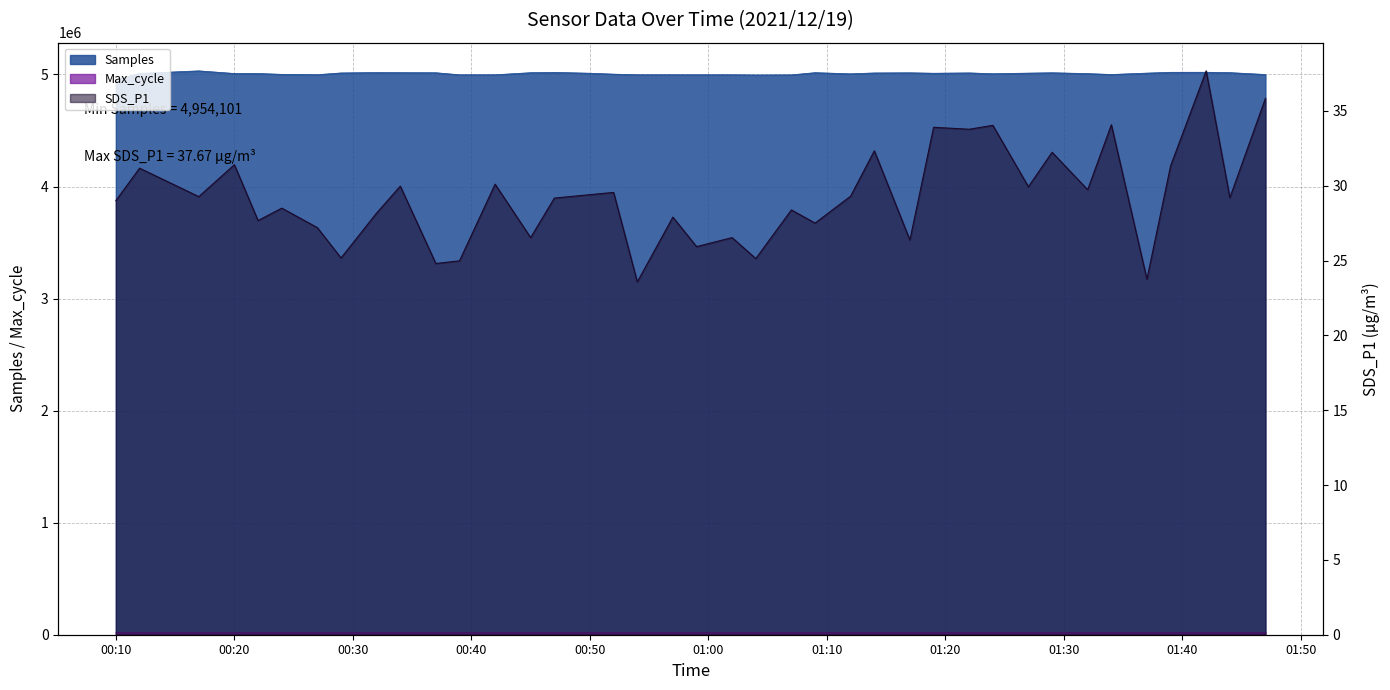

Rank the series at 2021/12/19 01:34 from highest to lowest value.

Samples, Max_cycle, SDS_P1